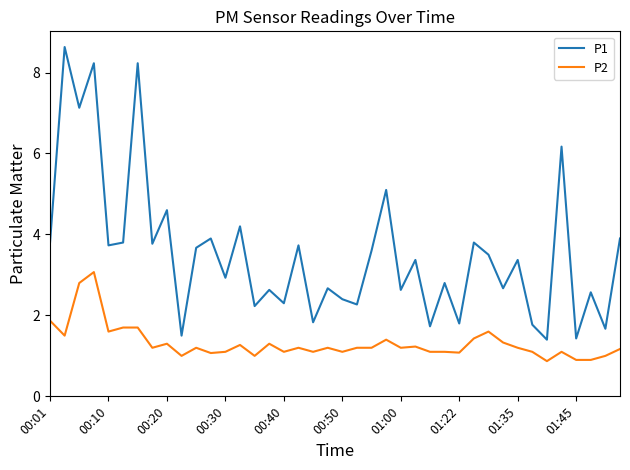

True or false: P2 and P1 cross at least once.

False